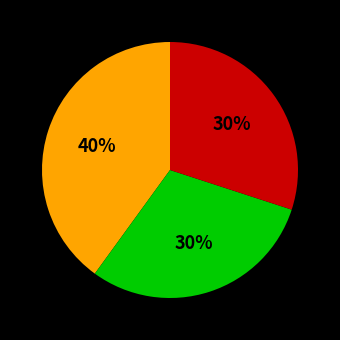

Is there any slice that represents more than half of the pie?

No